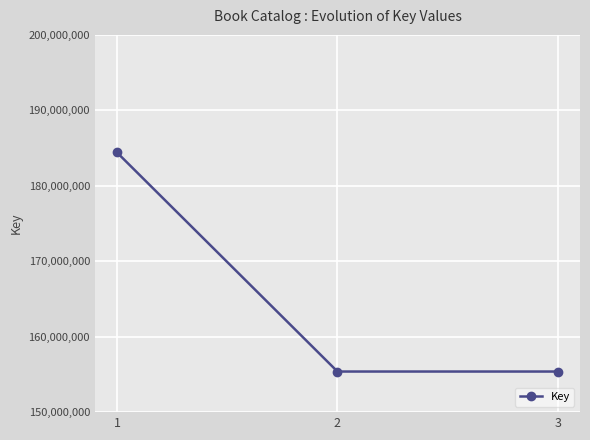

Which category has the highest value across all series?

1